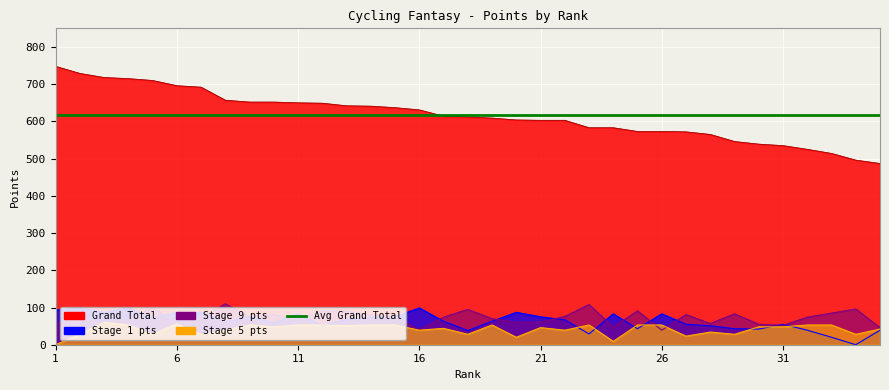

What is the difference between the maximum and minimum values in the Grand Total series?

261